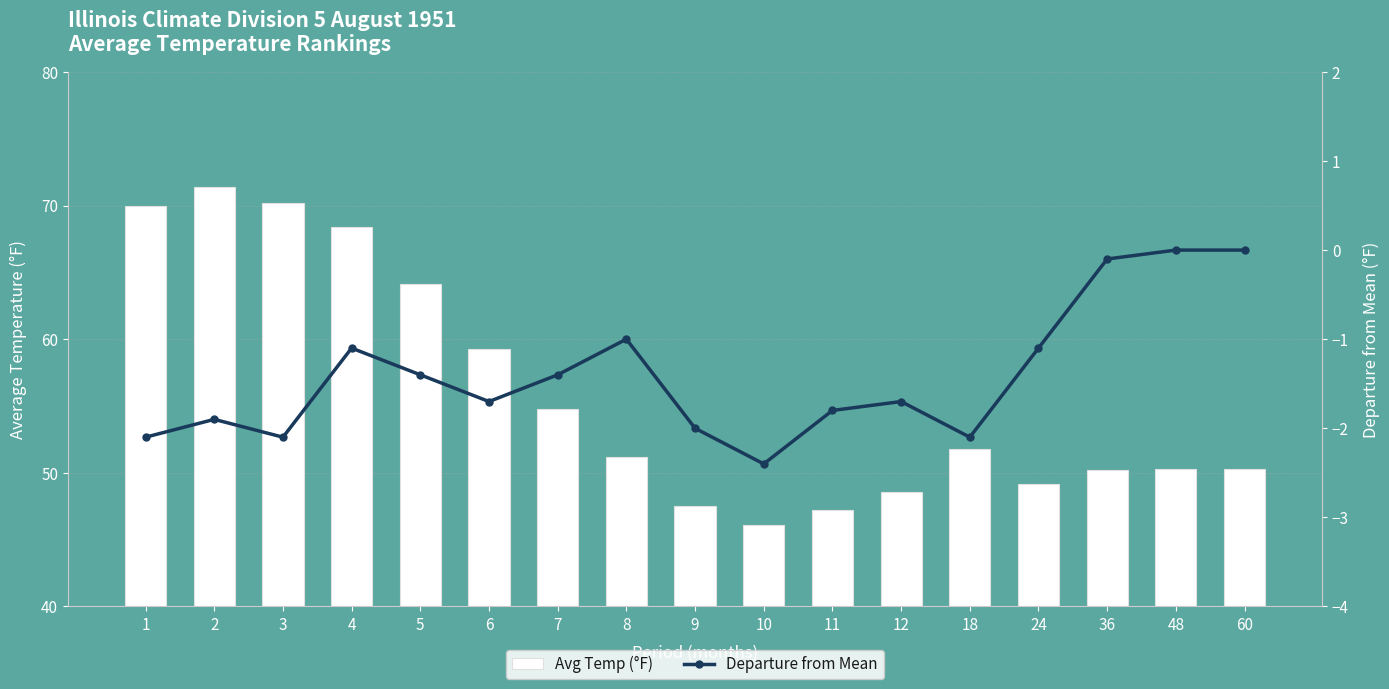

Is it true that Departure from Mean equals -1.6 at 8?

False